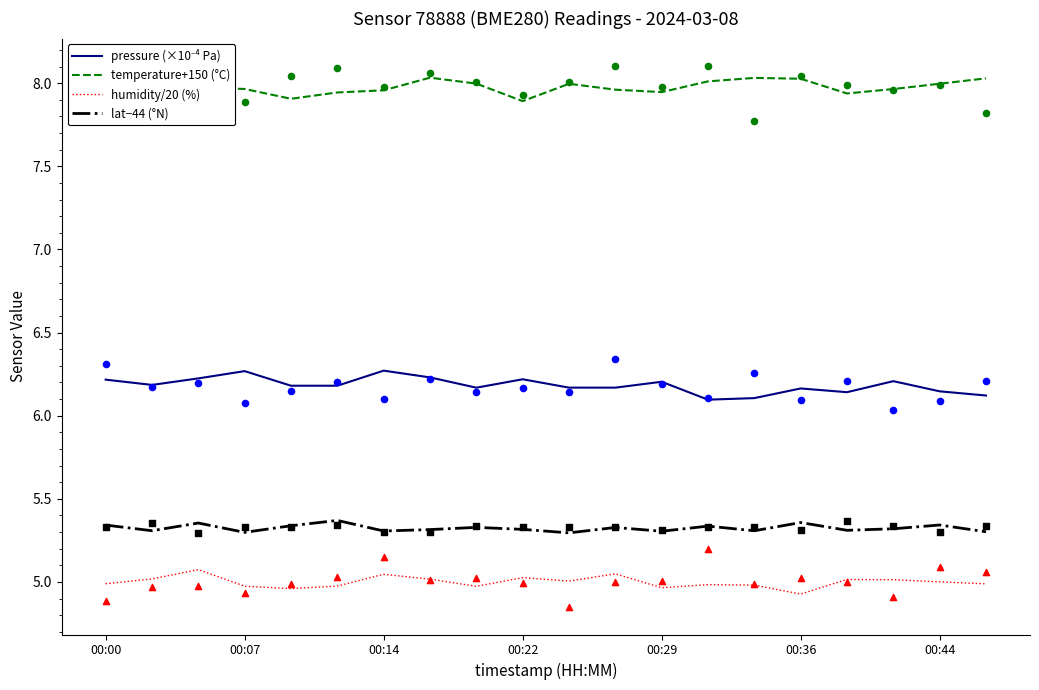

Which series reaches the minimum Y coordinate?

humidity/20 (%)